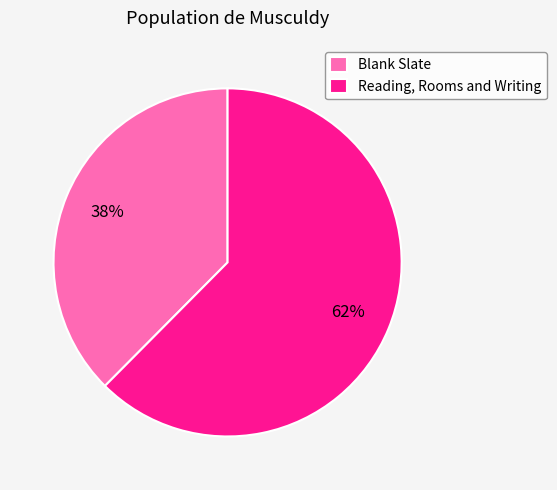

What is the ratio of the value at Blank Slate to the value at Reading, Rooms and Writing?

0.6